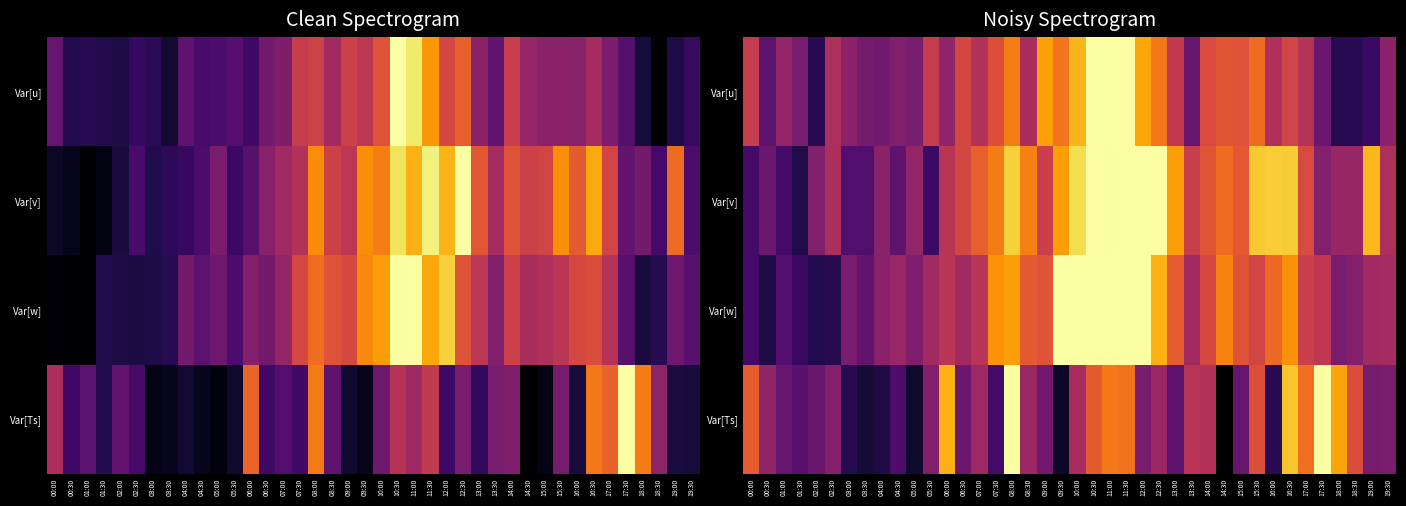

At 16:30, list the series in order from smallest to largest.

Var[u], Var[w], Var[Ts], Var[v]